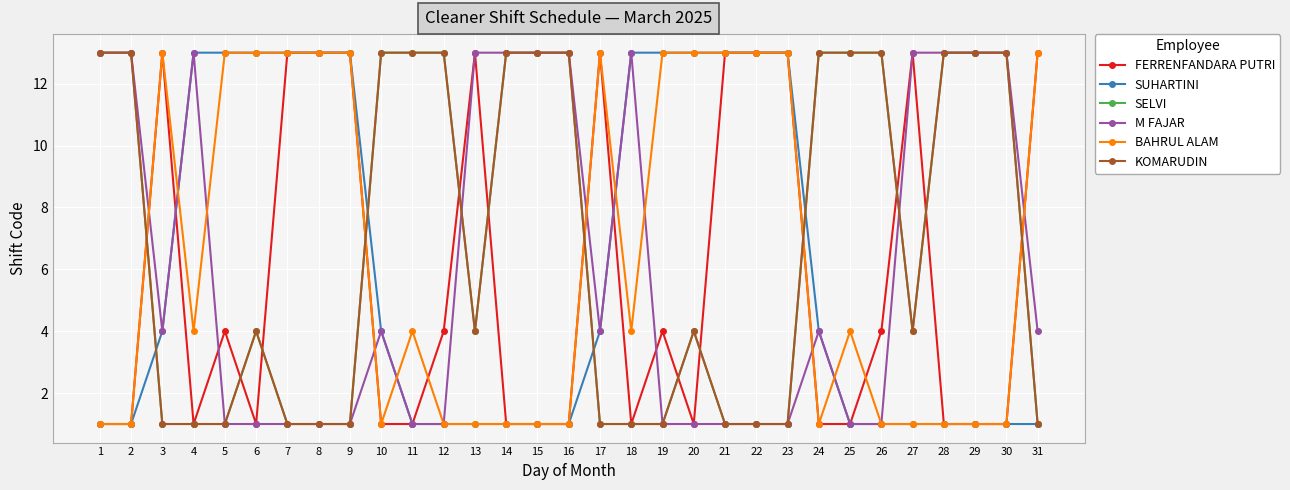

Is this an area chart (filled region under the line)?

No